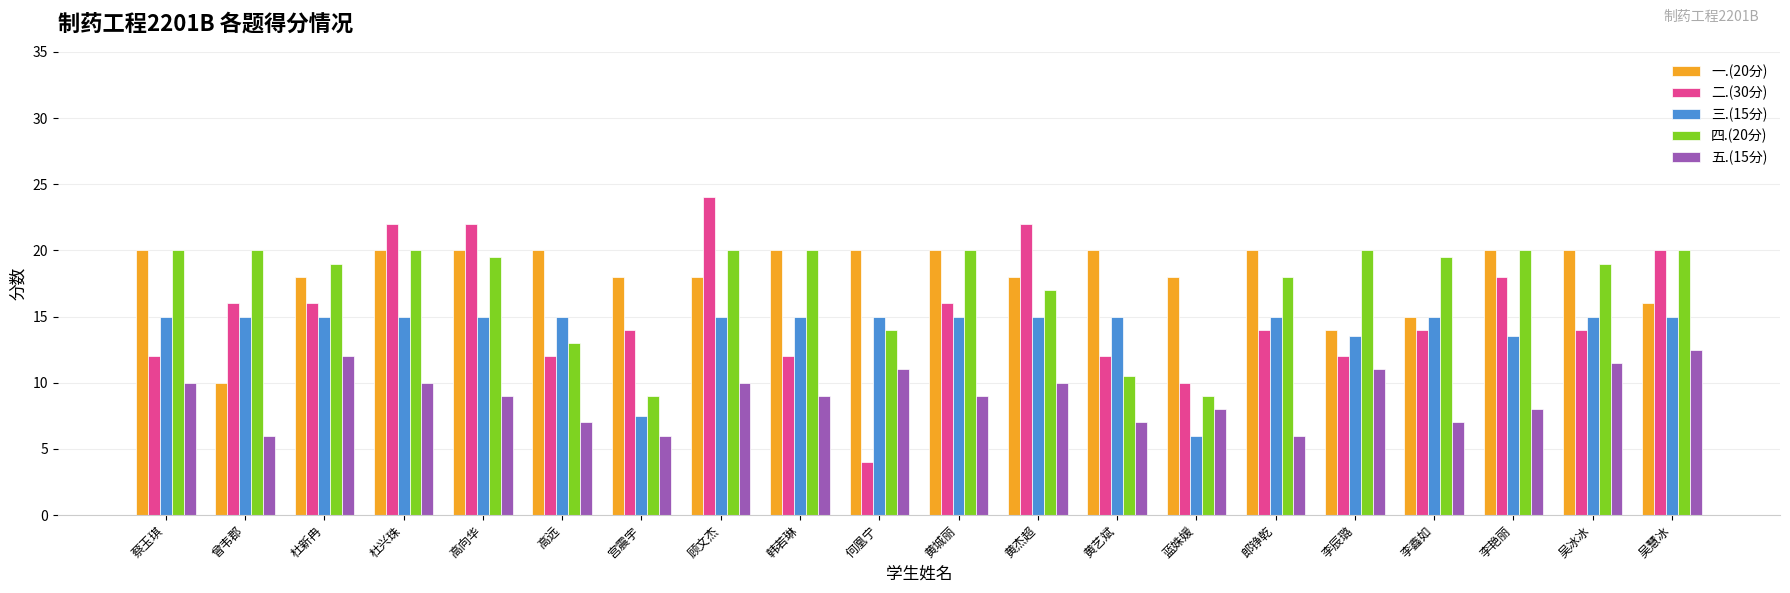

What is the difference between the 一.(20分) values at 曾韦郡 and 蓝姝媛?

8.0